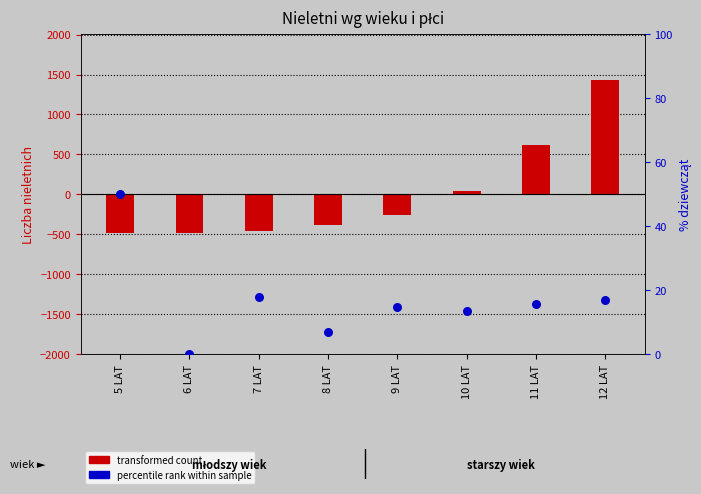

Which series has the largest Y range (max minus min)?

transformed count